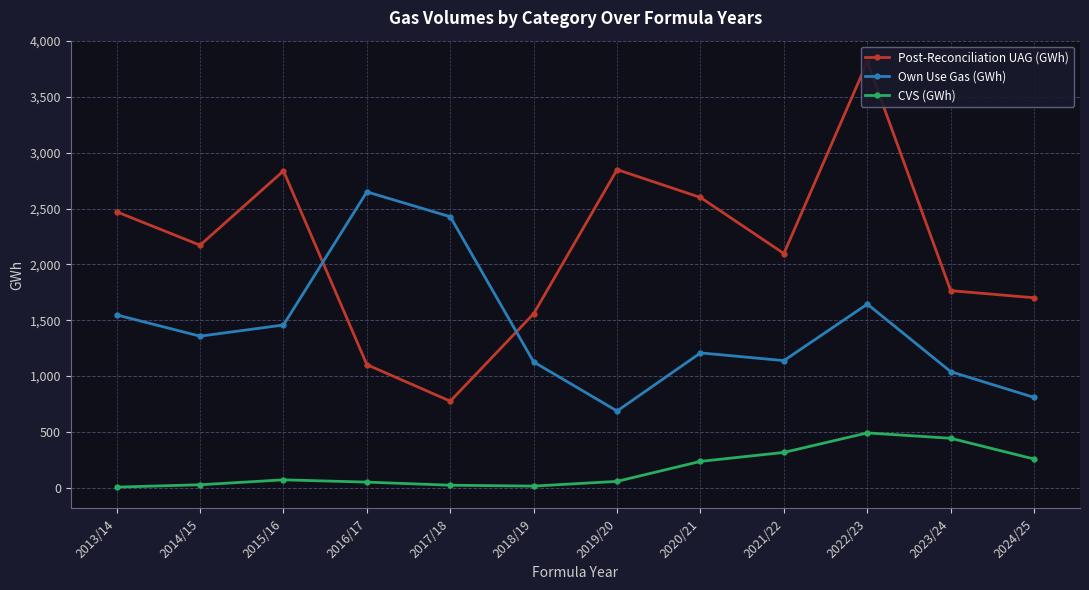

How many interior local peaks does the Post-Reconciliation UAG (GWh) series have?

3